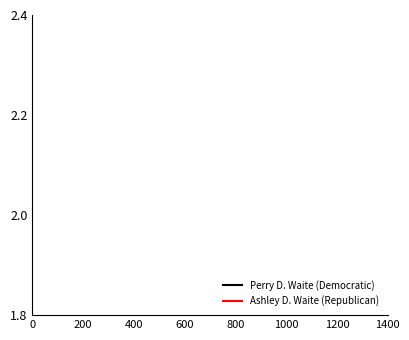

How many lines are shown in the chart?

2